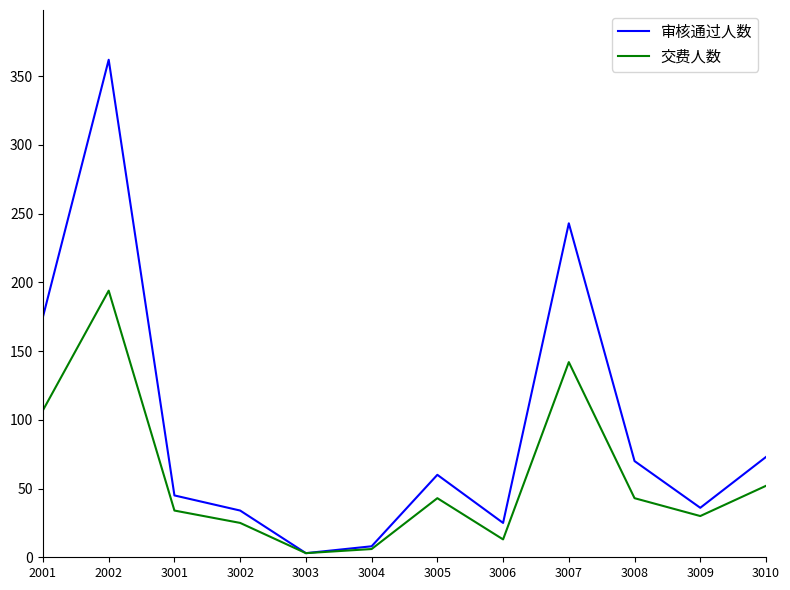

Is it true that 审核通过人数 equals 73 at 3010?

True